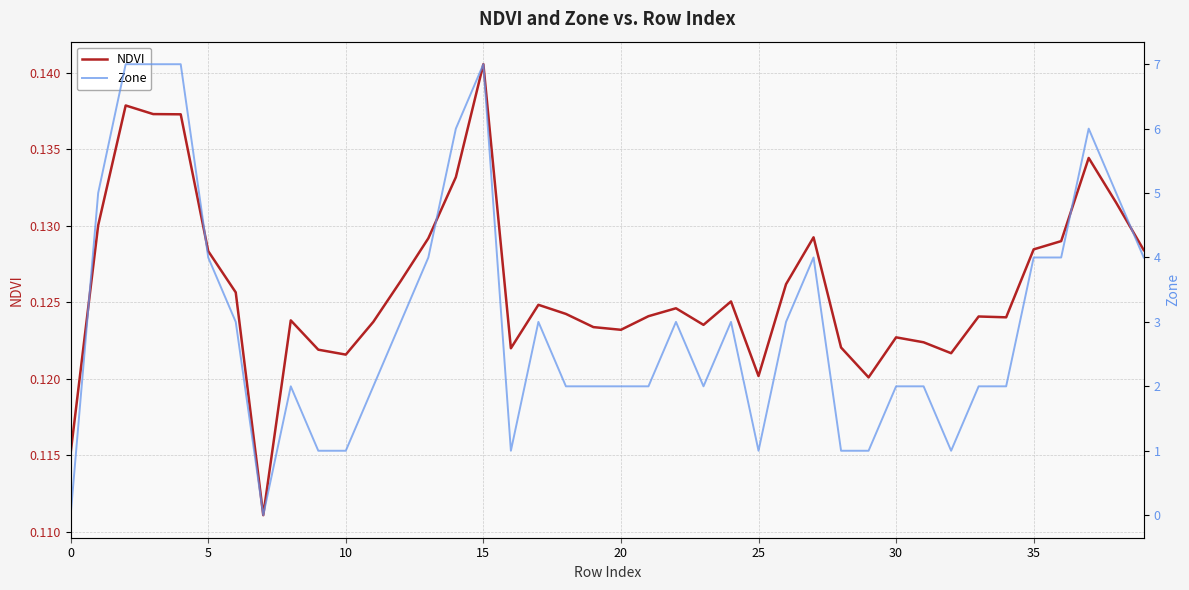

In Zone, how many points are lower than both neighbors (excluding endpoints)?

5